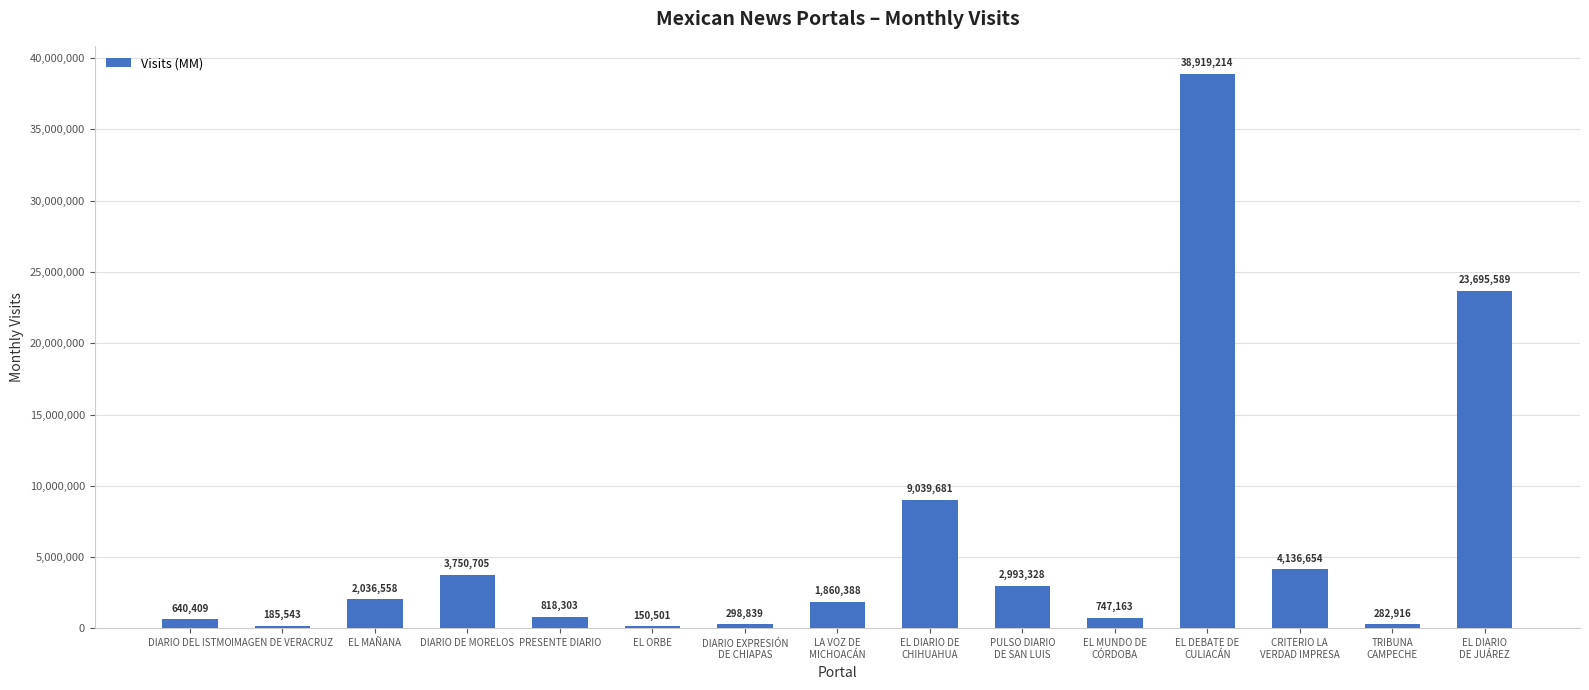

Rank the categories by value from highest to lowest.

EL DEBATE DE
CULIACÁN, EL DIARIO
DE JUÁREZ, EL DIARIO DE
CHIHUAHUA, CRITERIO LA
VERDAD IMPRESA, DIARIO DE MORELOS, PULSO DIARIO
DE SAN LUIS, EL MAÑANA, LA VOZ DE
MICHOACÁN, PRESENTE DIARIO, EL MUNDO DE
CÓRDOBA, DIARIO DEL ISTMO, DIARIO EXPRESIÓN
DE CHIAPAS, TRIBUNA
CAMPECHE, IMAGEN DE VERACRUZ, EL ORBE